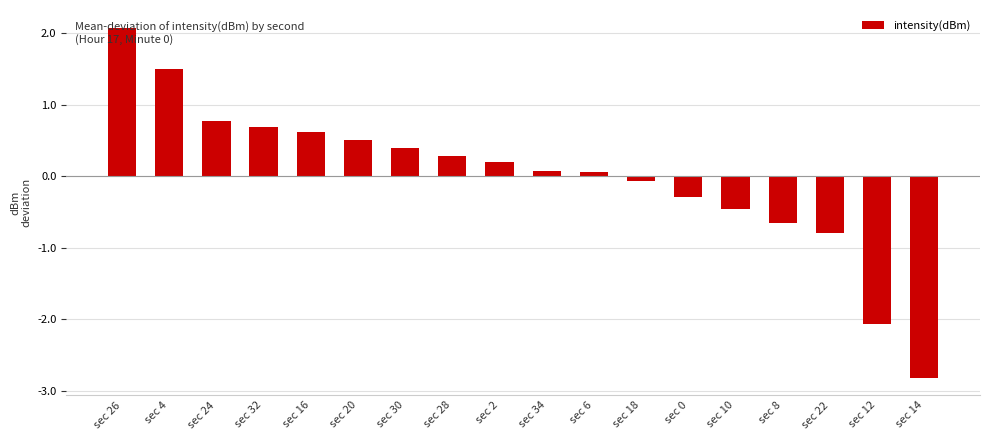

What is the smallest value displayed?

-2.8